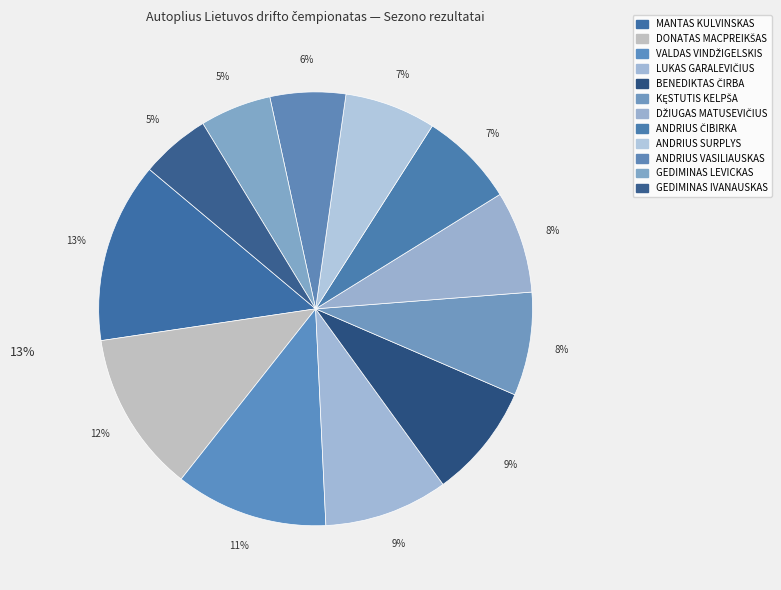

Rank the categories by value from highest to lowest.

MANTAS KULVINSKAS, DONATAS MACPREIKŠAS, VALDAS VINDŽIGELSKIS, LUKAS GARALEVIČIUS, BENEDIKTAS ČIRBA, KĘSTUTIS KELPŠA, DŽIUGAS MATUSEVIČIUS, ANDRIUS ČIBIRKA, ANDRIUS SURPLYS, ANDRIUS VASILIAUSKAS, GEDIMINAS LEVICKAS, GEDIMINAS IVANAUSKAS